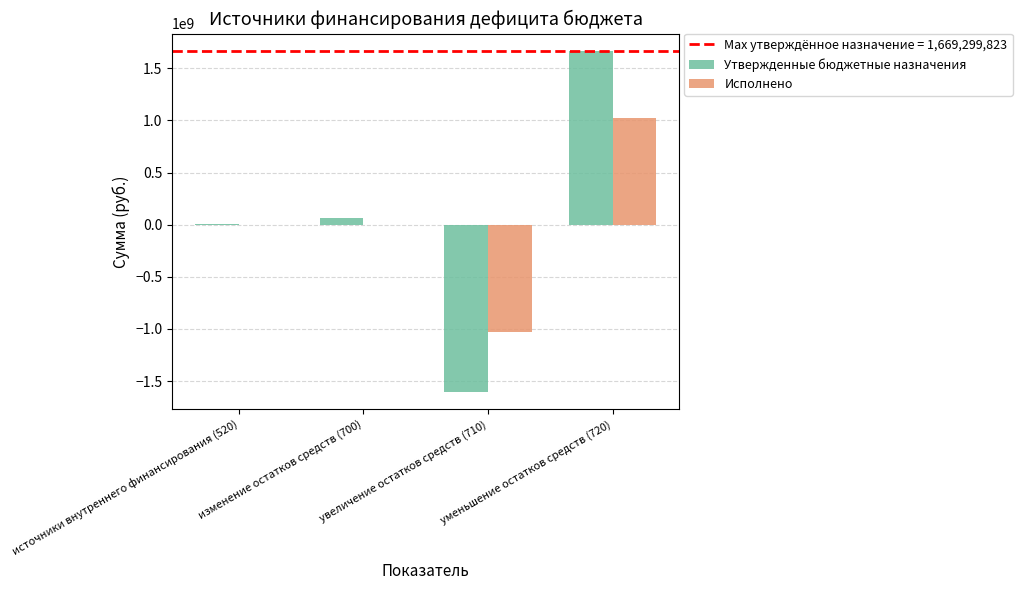

What is the greatest value displayed?

1669299823.3